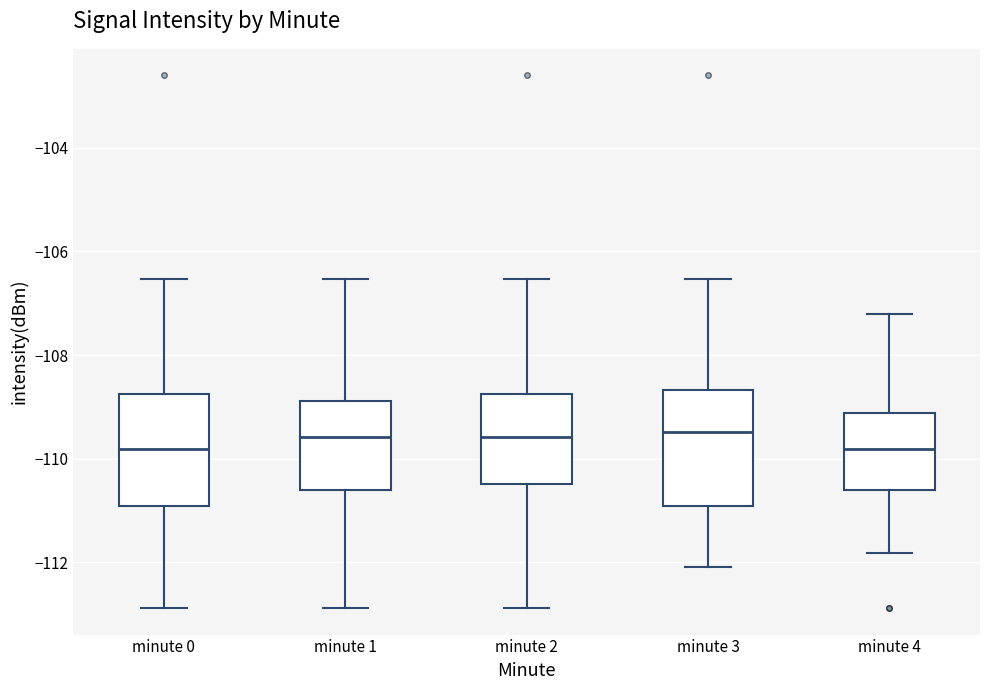

Where does the lower whisker of the box for minute 0 end on the y-axis? The values are not printed on the chart, so give them approximately, as read against the axis.

-112.8